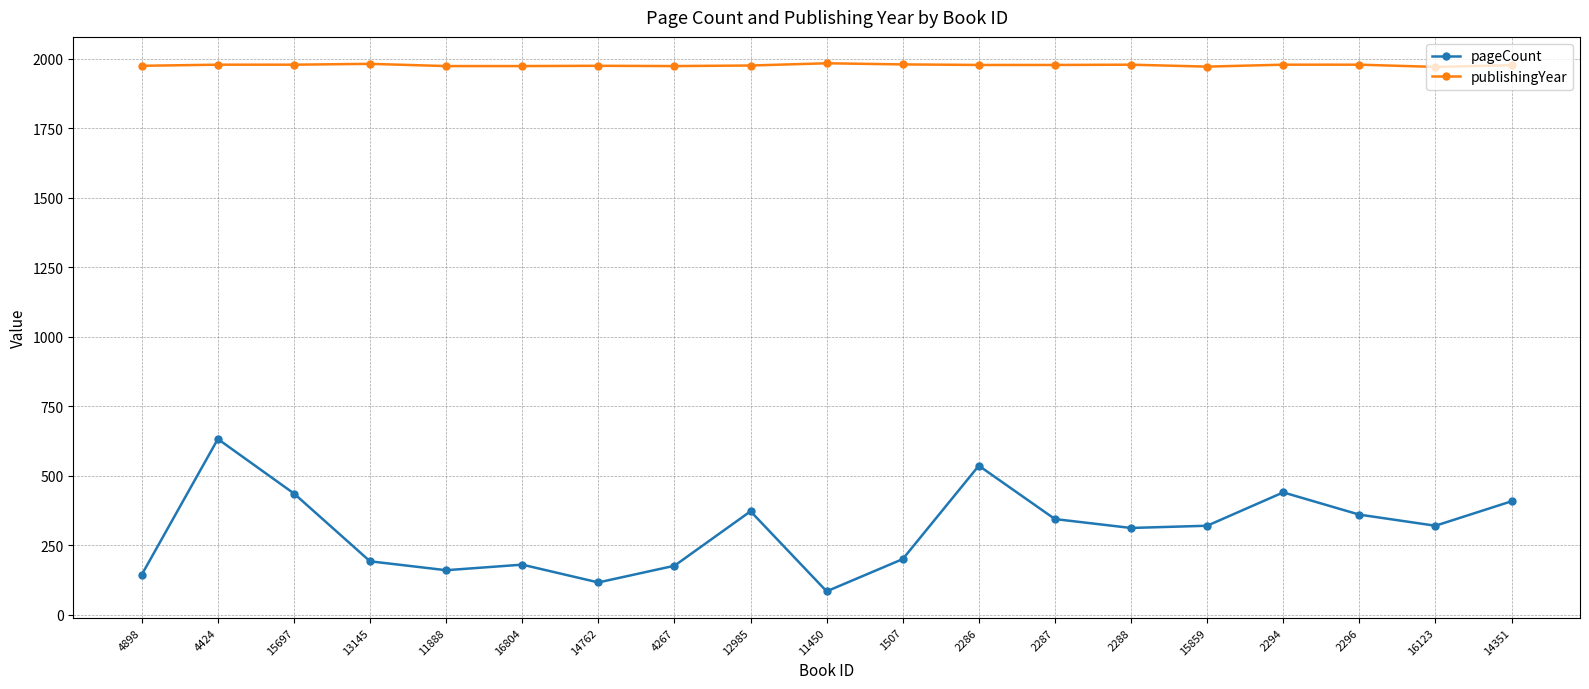

In pageCount, how many points are lower than both neighbors (excluding endpoints)?

5